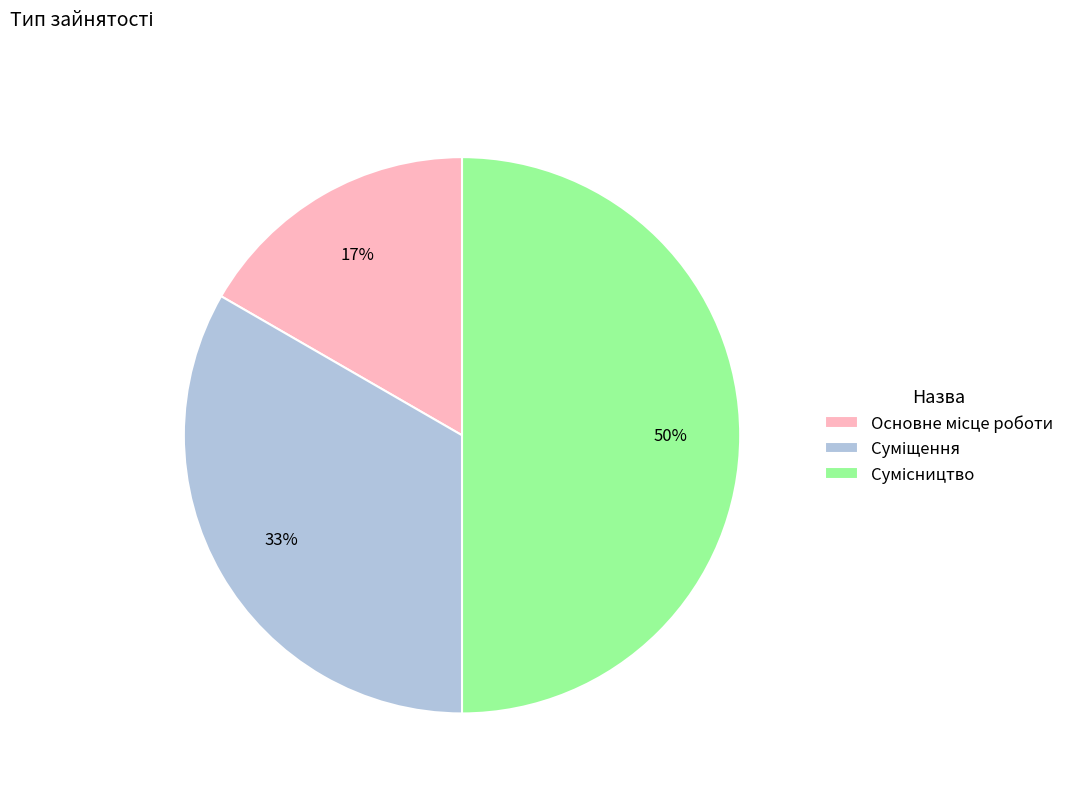

To the nearest percent, what is the difference between the largest and smallest slice percentages?

33%